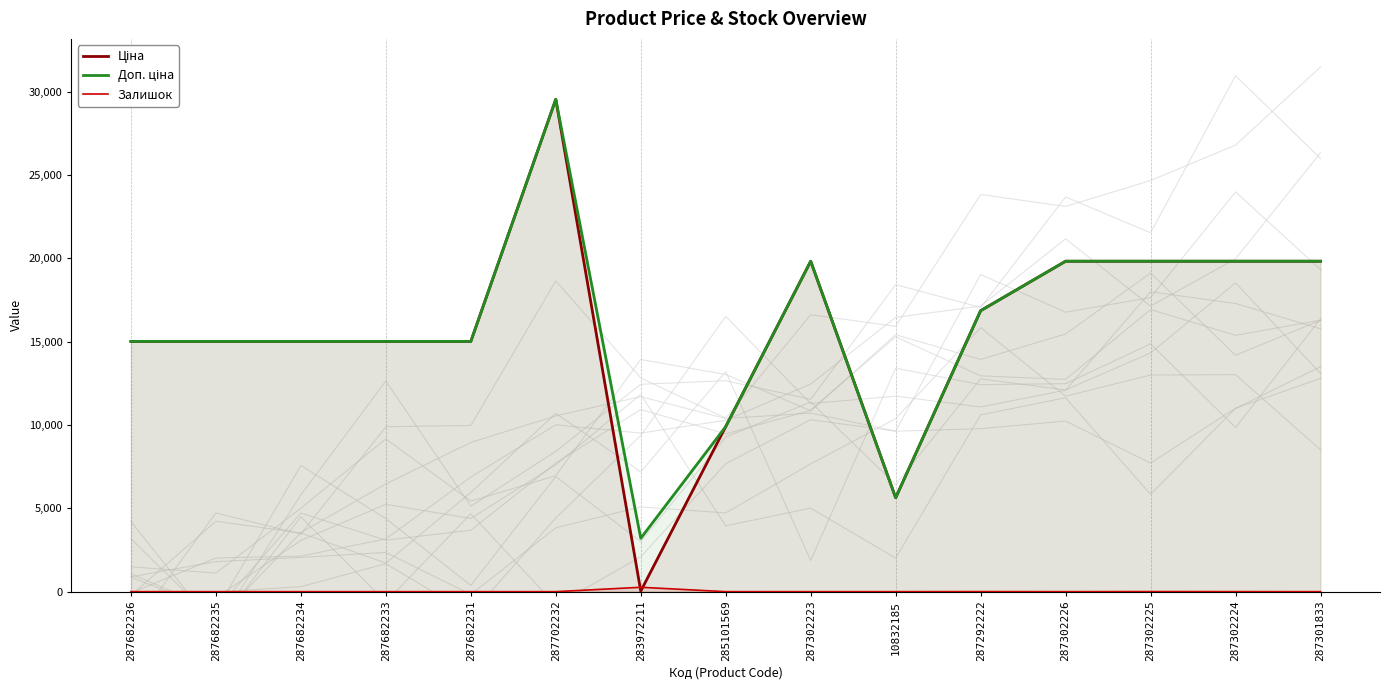

What are all the series names shown in the legend?

Ціна, Доп. ціна, Залишок